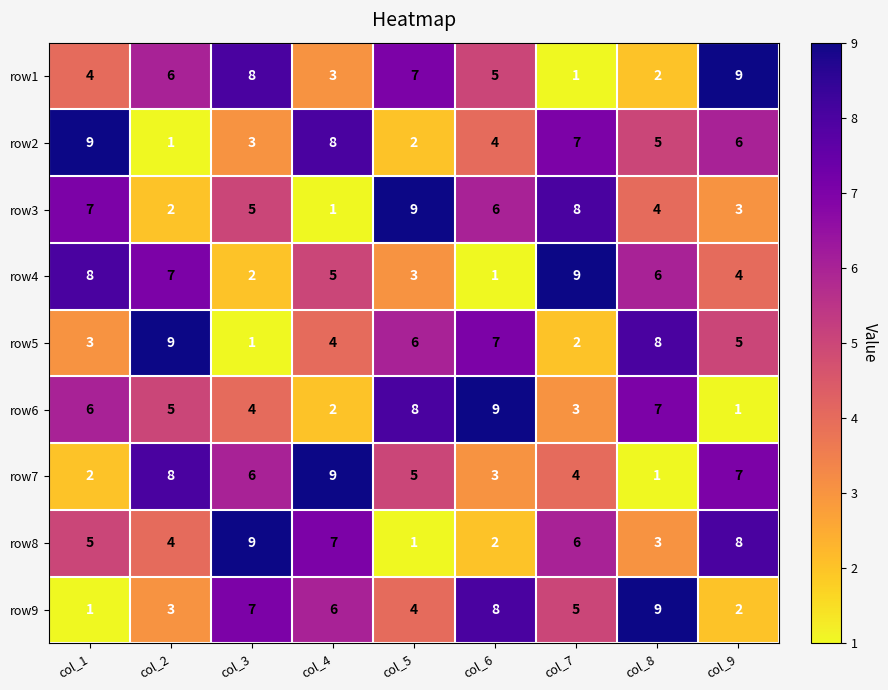

What is the difference between the highest and lowest values at col_3?

8